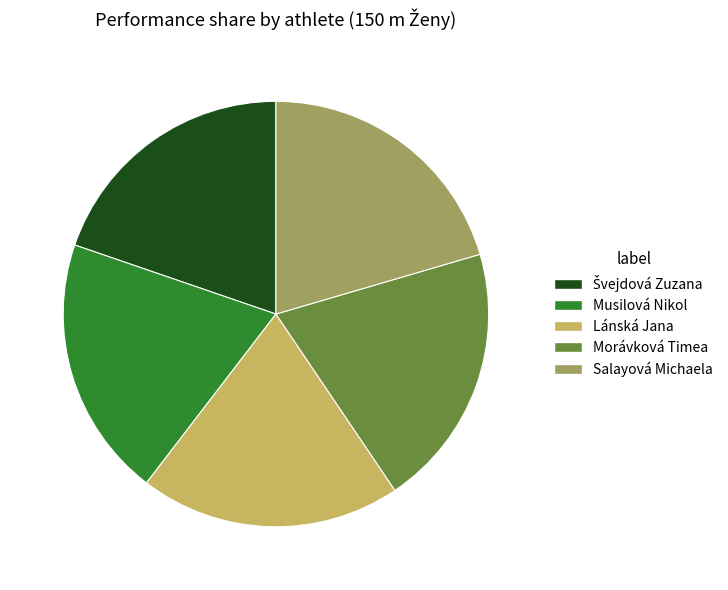

Which has a higher value, Salayová Michaela or Lánská Jana?

Salayová Michaela